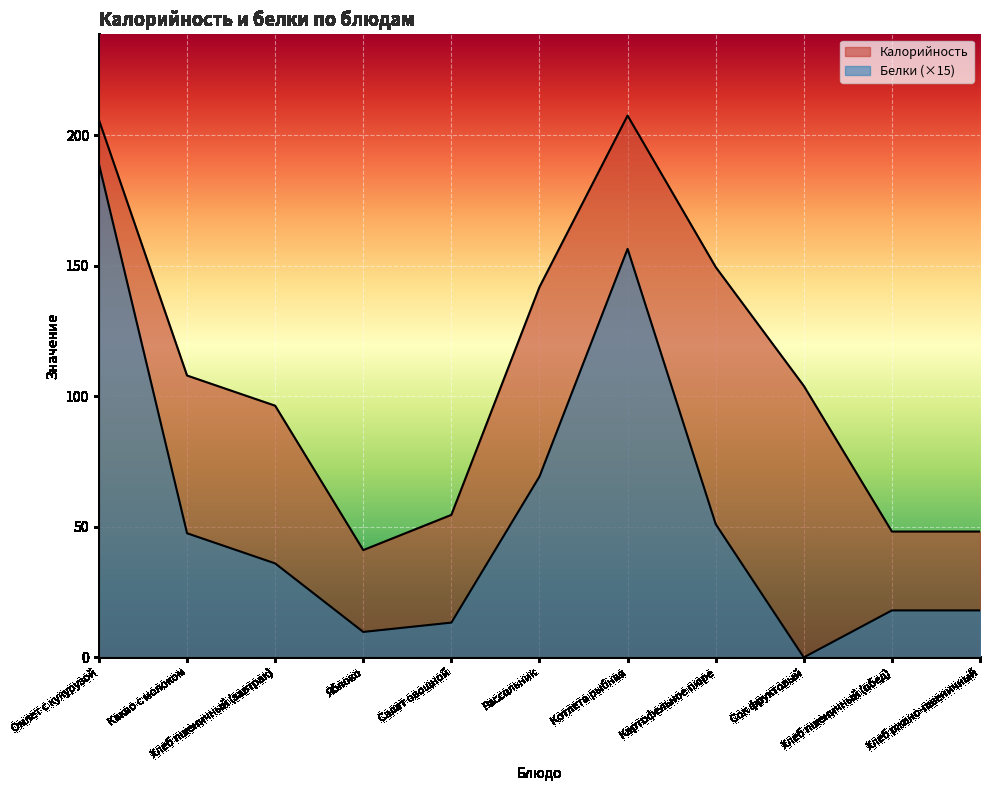

What is the label of the 4th point from the right?

Картофельное пюре